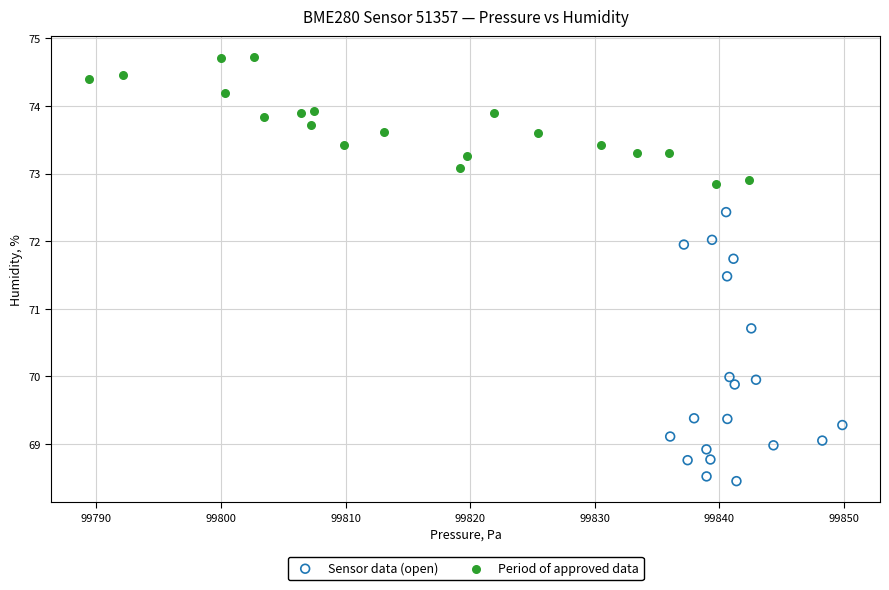

Which series reaches the minimum Y coordinate?

Sensor data (open)